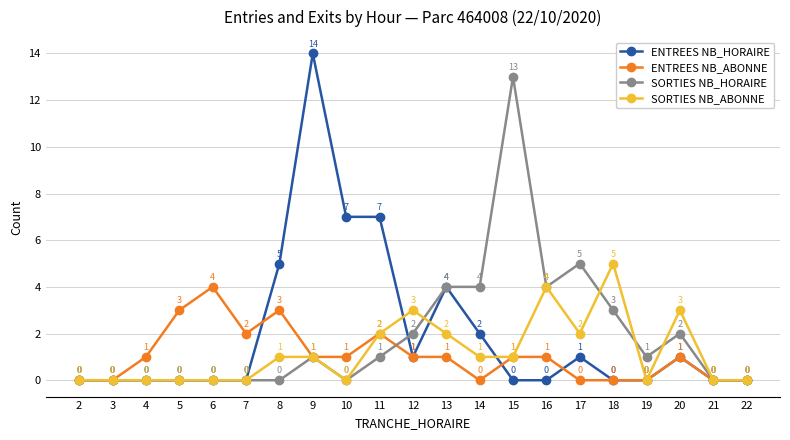

Is the value of ENTREES NB_HORAIRE at 7 greater than the value of SORTIES NB_ABONNE at 13?

No